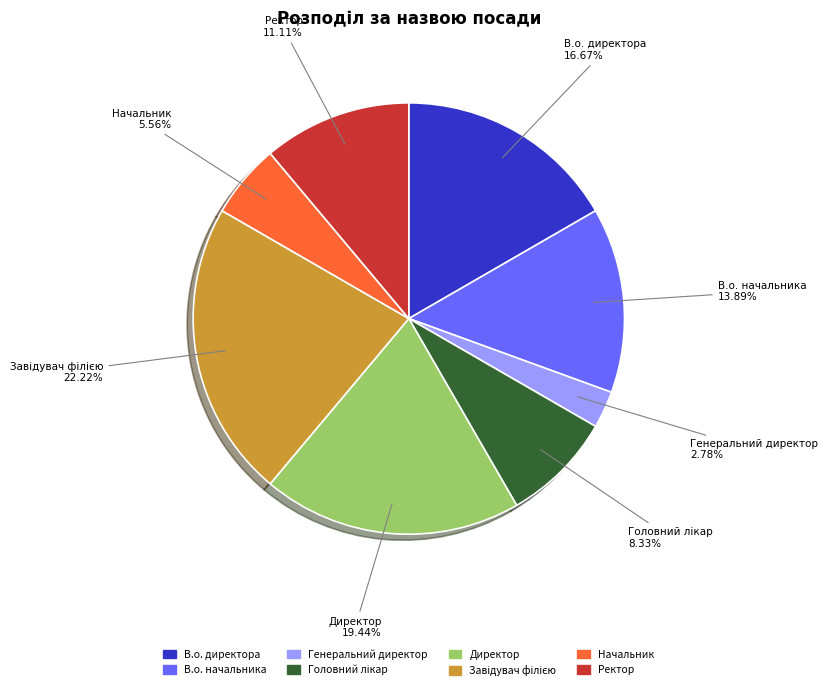

Is В.о. начальника the majority of the pie?

No